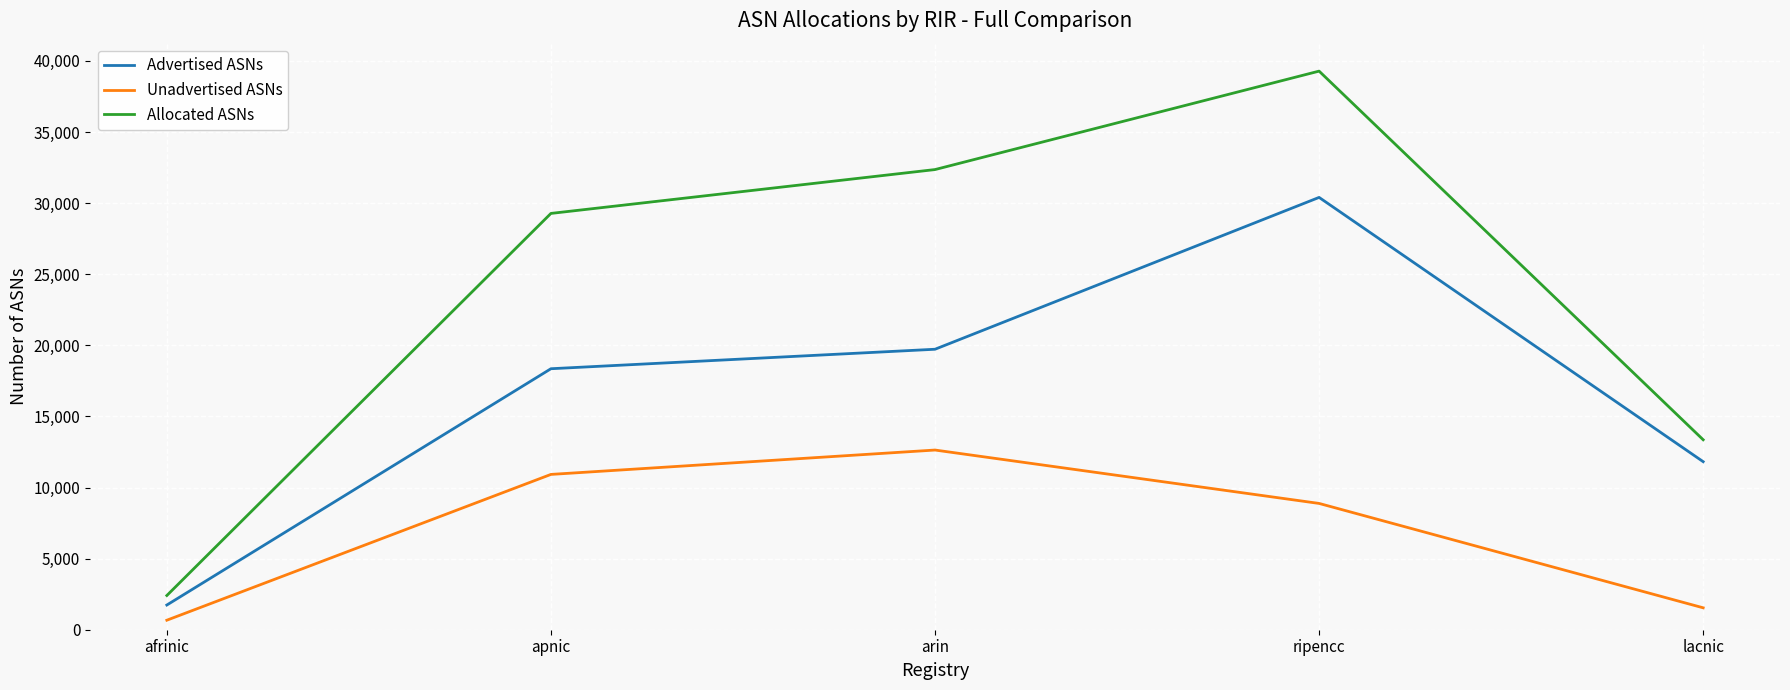

What is the minimum value for Advertised ASNs?

1737